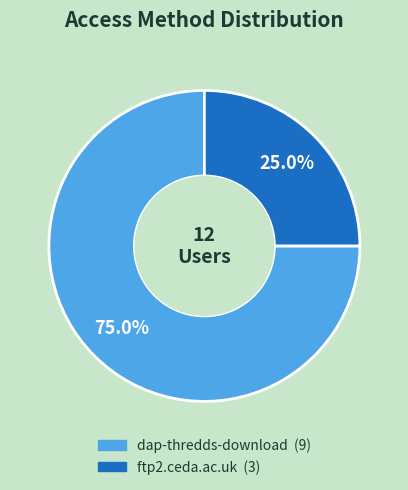

To the nearest percent, what is the combined percentage of ftp2.ceda.ac.uk and dap-thredds-download?

100%